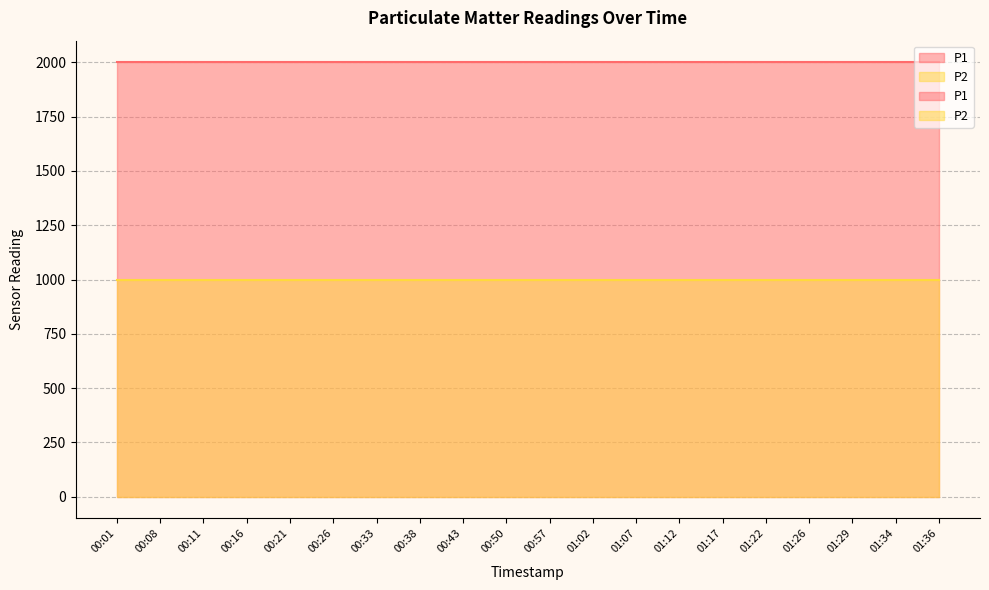

True or false: P2 and P1 cross at least once.

False